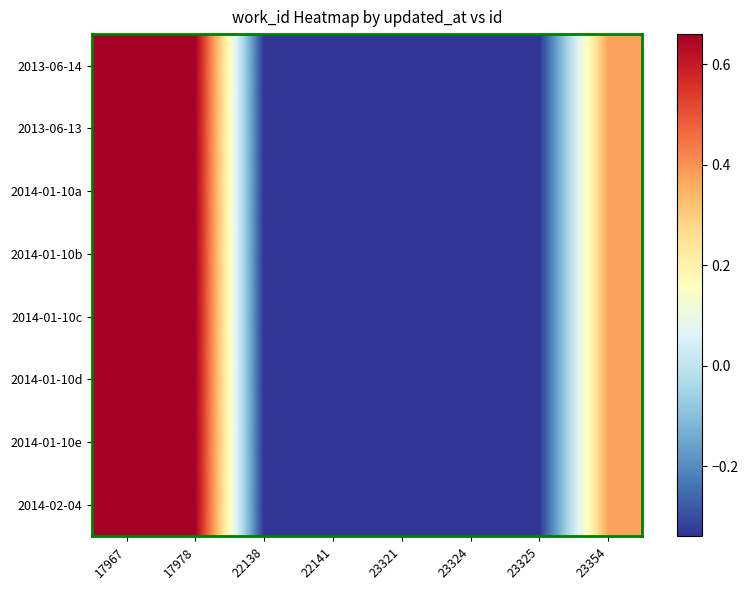

What is the total value across all series at 17967?

5.3